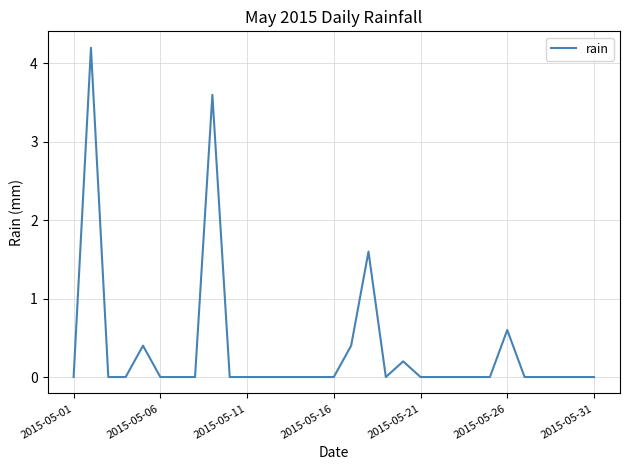

What is the difference between the maximum and minimum values?

4.2